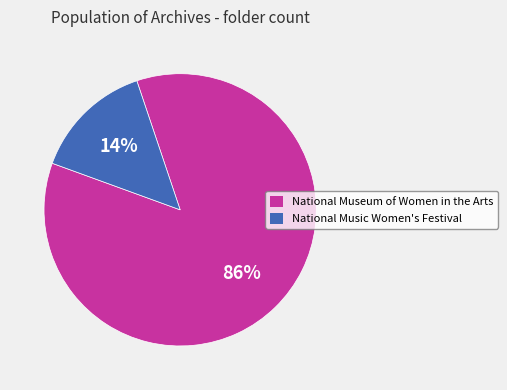

How many slices are in this pie chart?

2